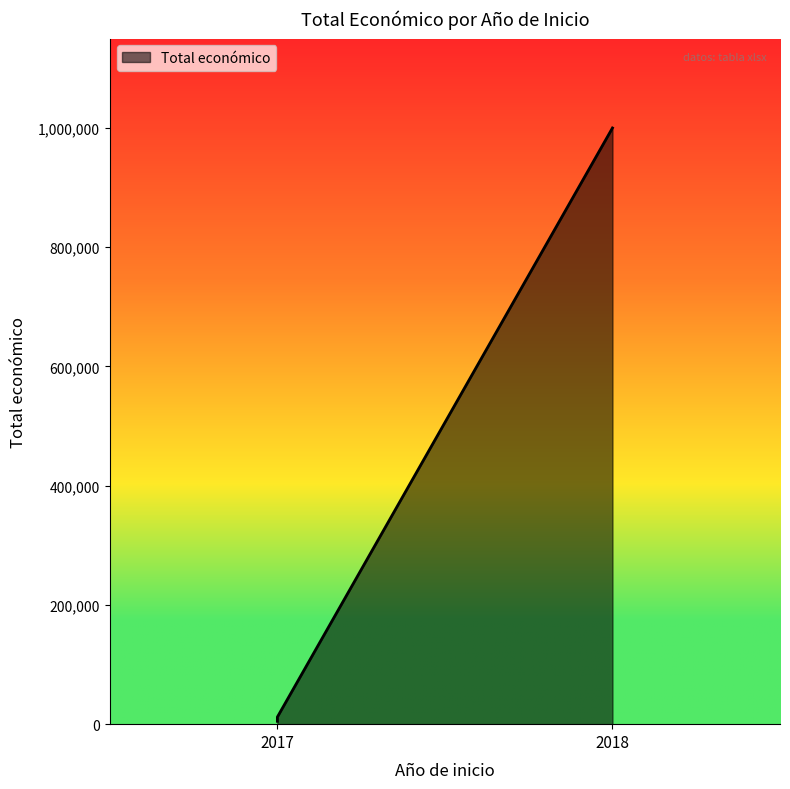

How many lines are shown in the chart?

1